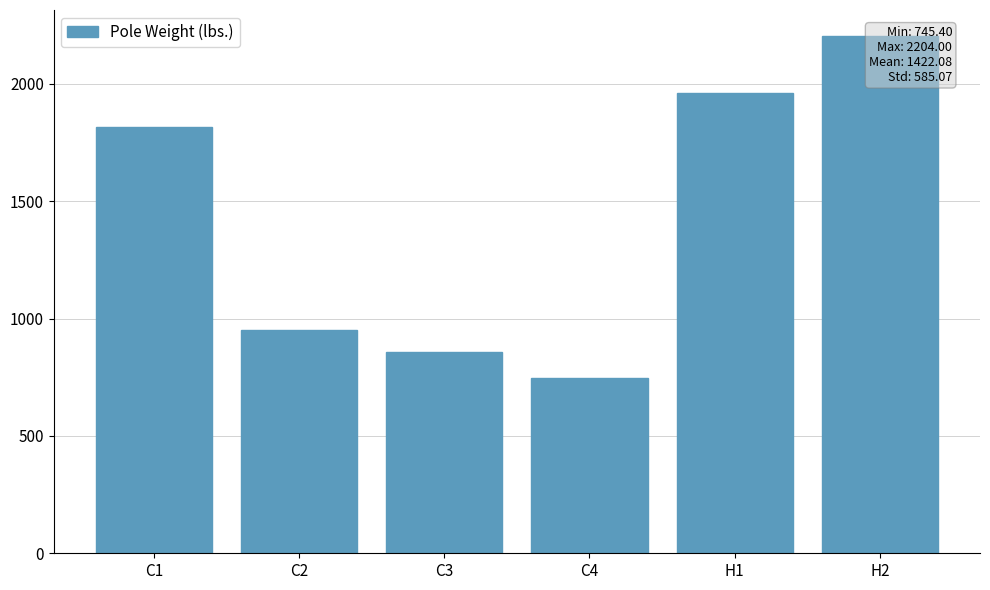

What is the label of the 4th bar from the right?

C3